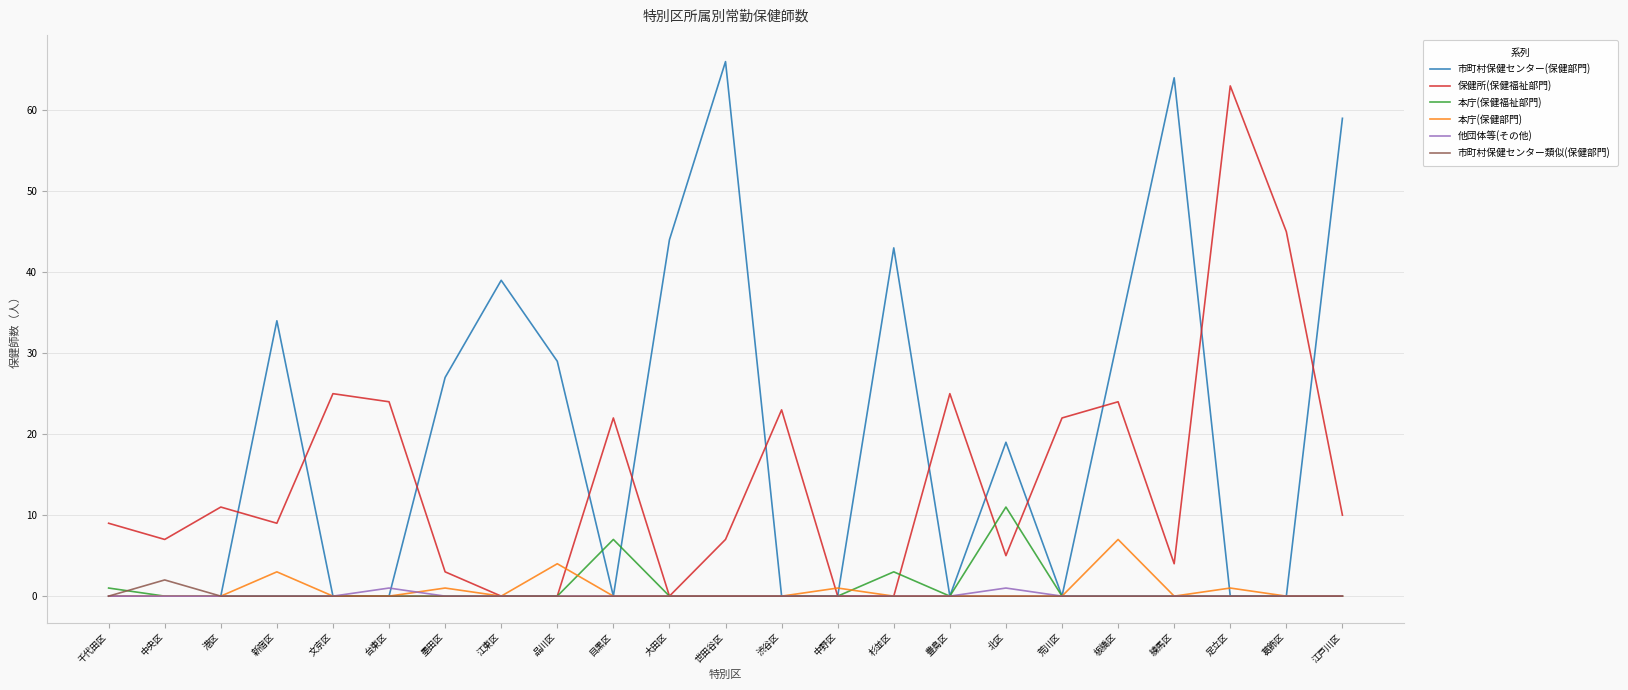

Reading left to right, list all the values displayed in this chart.

市町村保健センター(保健部門): 千代田区=0	中央区=0	港区=0	新宿区=34	文京区=0	台東区=0	墨田区=27	江東区=39	品川区=29	目黒区=0	大田区=44	世田谷区=66	渋谷区=0	中野区=0	杉並区=43	豊島区=0	北区=19	荒川区=0	板橋区=32	練馬区=64	足立区=0	葛飾区=0	江戸川区=59
保健所(保健福祉部門): 千代田区=9	中央区=7	港区=11	新宿区=9	文京区=25	台東区=24	墨田区=3	江東区=0	品川区=0	目黒区=22	大田区=0	世田谷区=7	渋谷区=23	中野区=0	杉並区=0	豊島区=25	北区=5	荒川区=22	板橋区=24	練馬区=4	足立区=63	葛飾区=45	江戸川区=10
本庁(保健福祉部門): 千代田区=1	中央区=0	港区=0	新宿区=0	文京区=0	台東区=0	墨田区=0	江東区=0	品川区=0	目黒区=7	大田区=0	世田谷区=0	渋谷区=0	中野区=0	杉並区=3	豊島区=0	北区=11	荒川区=0	板橋区=0	練馬区=0	足立区=0	葛飾区=0	江戸川区=0
本庁(保健部門): 千代田区=0	中央区=0	港区=0	新宿区=3	文京区=0	台東区=0	墨田区=1	江東区=0	品川区=4	目黒区=0	大田区=0	世田谷区=0	渋谷区=0	中野区=1	杉並区=0	豊島区=0	北区=0	荒川区=0	板橋区=7	練馬区=0	足立区=1	葛飾区=0	江戸川区=0
他団体等(その他): 千代田区=0	中央区=0	港区=0	新宿区=0	文京区=0	台東区=1	墨田区=0	江東区=0	品川区=0	目黒区=0	大田区=0	世田谷区=0	渋谷区=0	中野区=0	杉並区=0	豊島区=0	北区=1	荒川区=0	板橋区=0	練馬区=0	足立区=0	葛飾区=0	江戸川区=0
市町村保健センター類似(保健部門): 千代田区=0	中央区=2	港区=0	新宿区=0	文京区=0	台東区=0	墨田区=0	江東区=0	品川区=0	目黒区=0	大田区=0	世田谷区=0	渋谷区=0	中野区=0	杉並区=0	豊島区=0	北区=0	荒川区=0	板橋区=0	練馬区=0	足立区=0	葛飾区=0	江戸川区=0